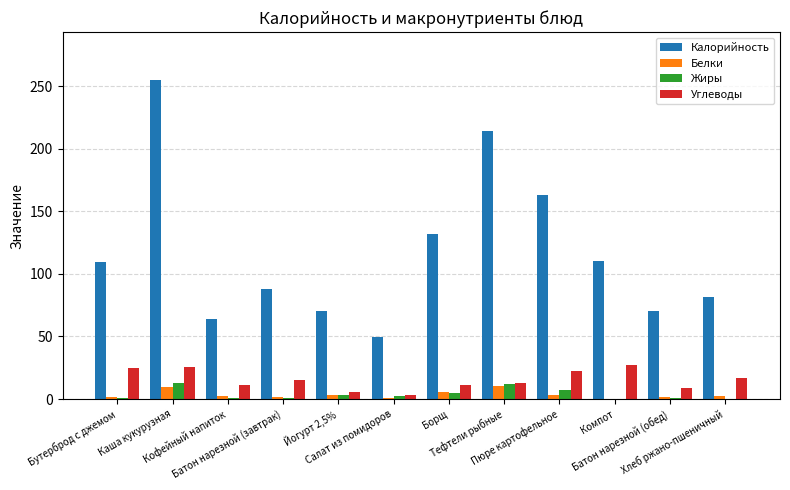

Which series has the largest total across all categories?

Калорийность